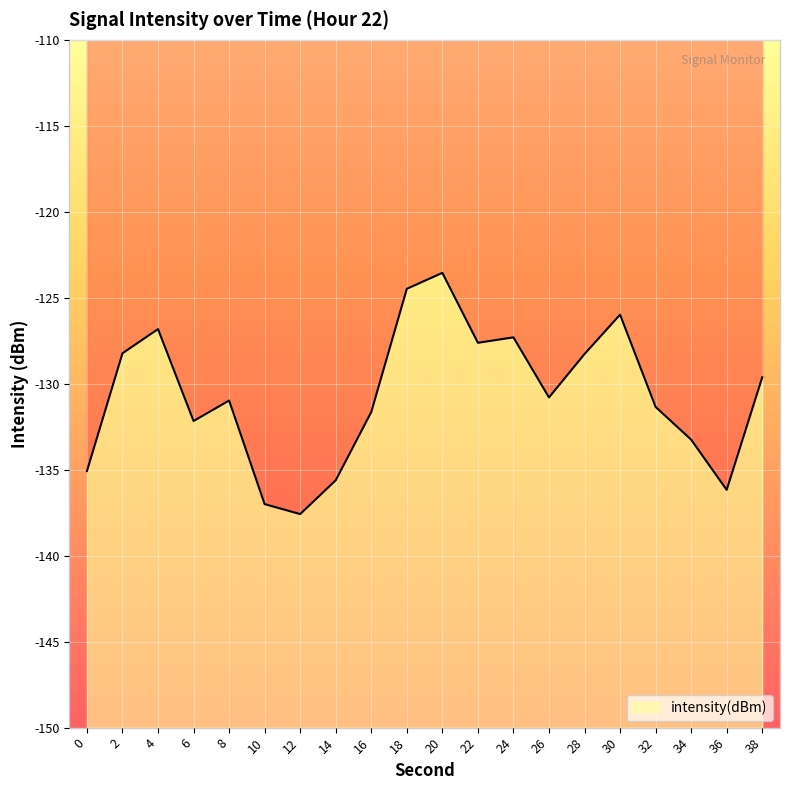

At which category does the data reach its first local valley?

6